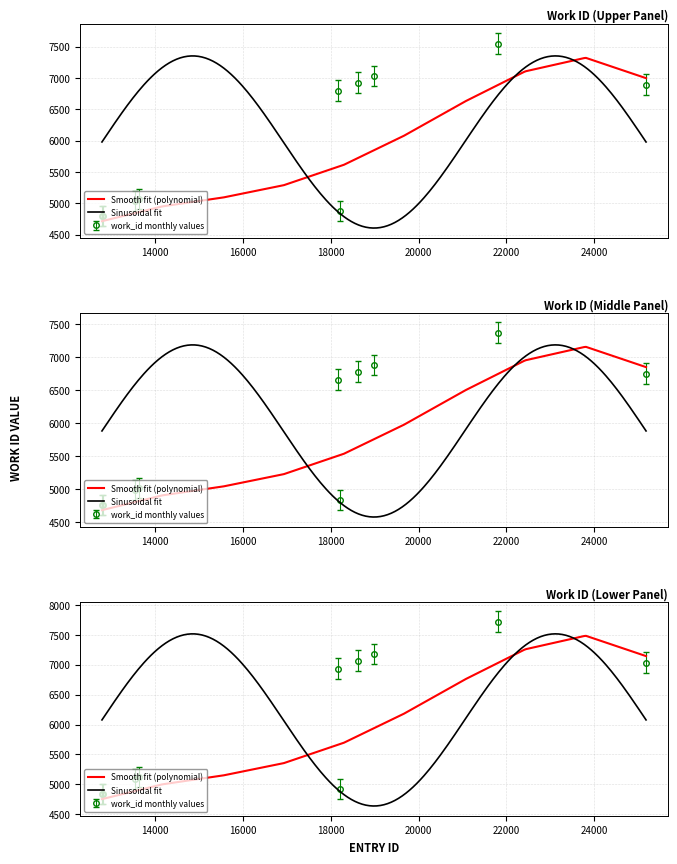

Rank the categories by value from lowest to highest.

12787, 12804, 18202, 13535, 13632, 18153, 25179, 18610, 18989, 21813